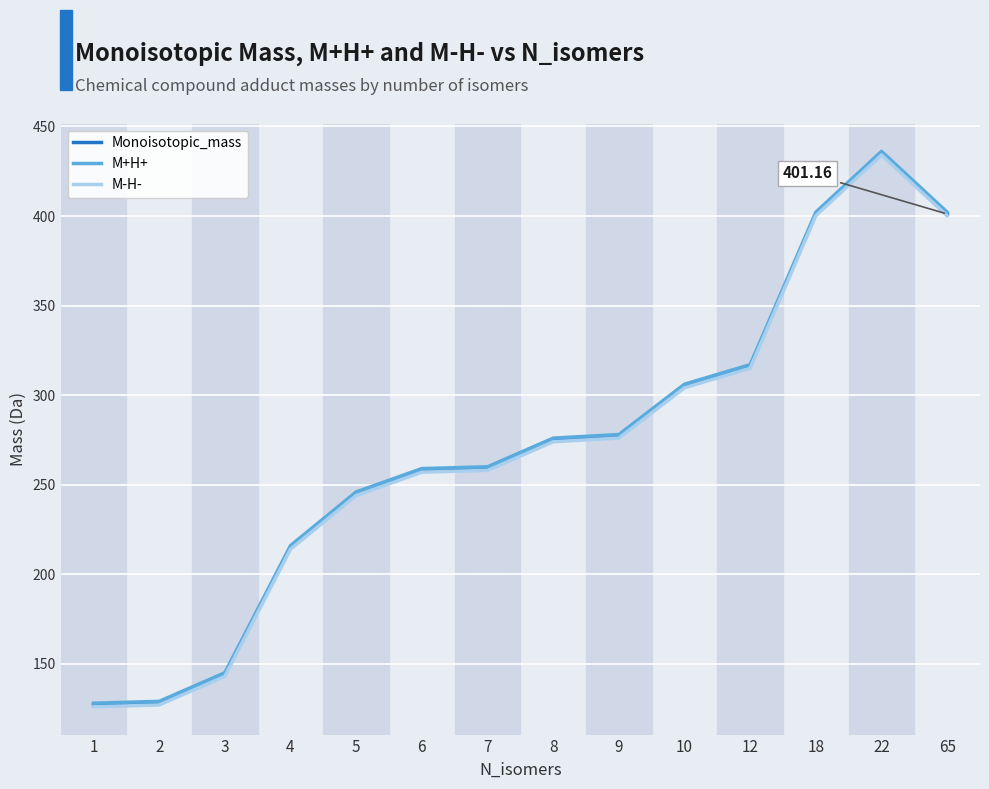

At which category is the sum across all series the highest?

22